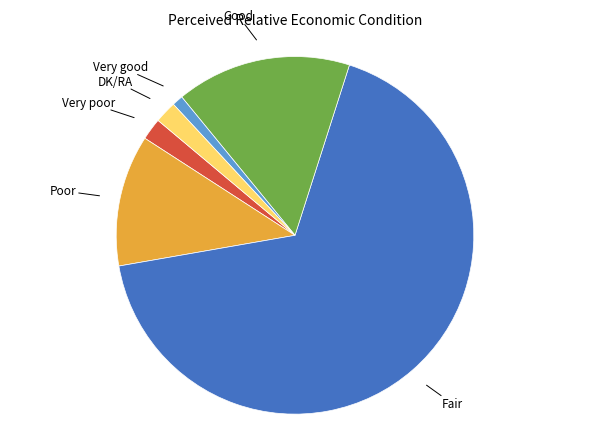

Is there any slice that represents more than half of the pie?

Yes